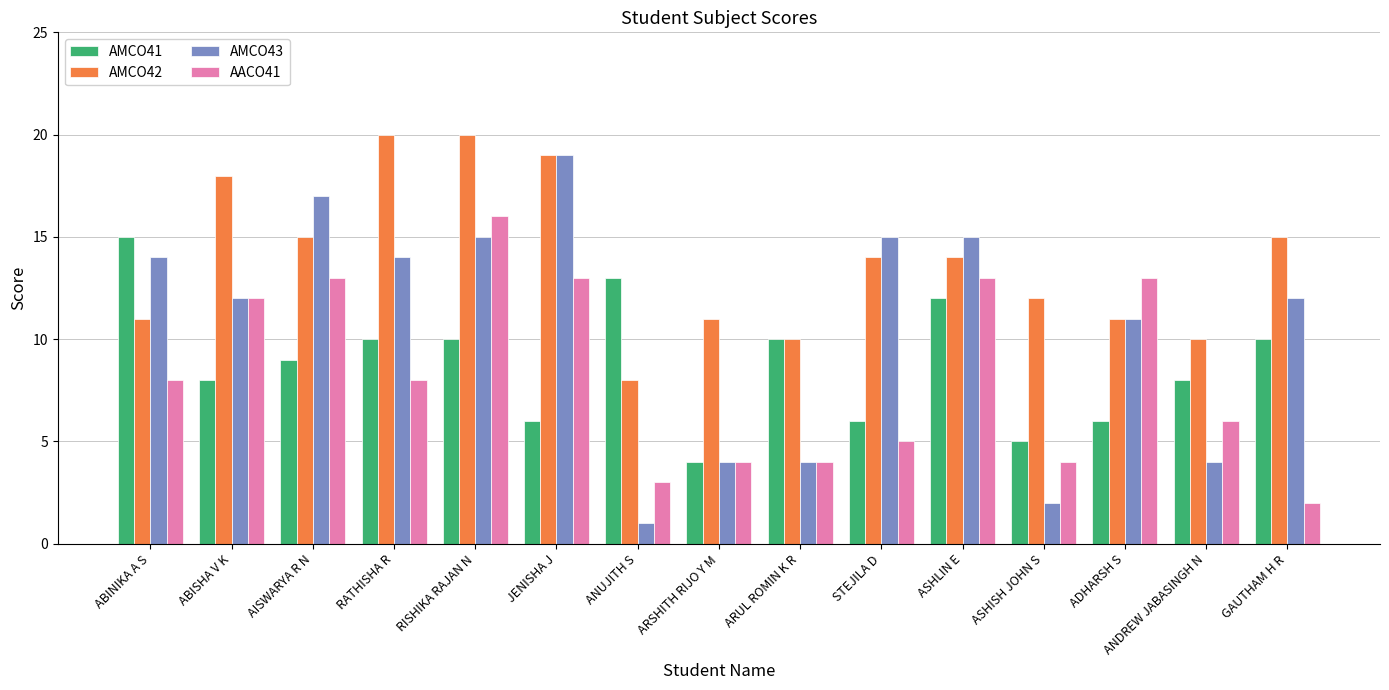

What value does the AMCO42 series have at ADHARSH S?

11